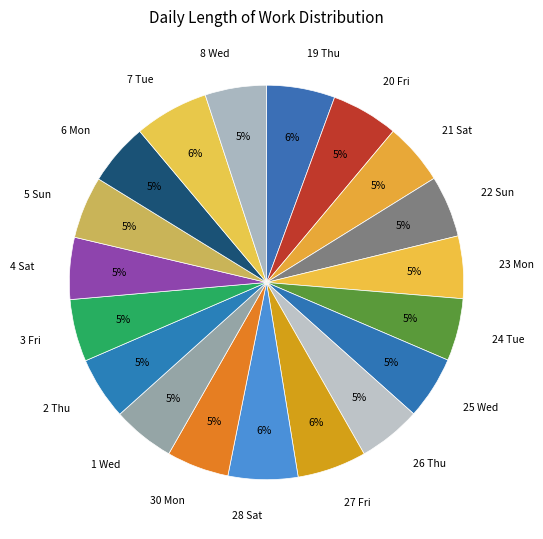

Is the sum of 5 Sun and 20 Fri greater than half?

No